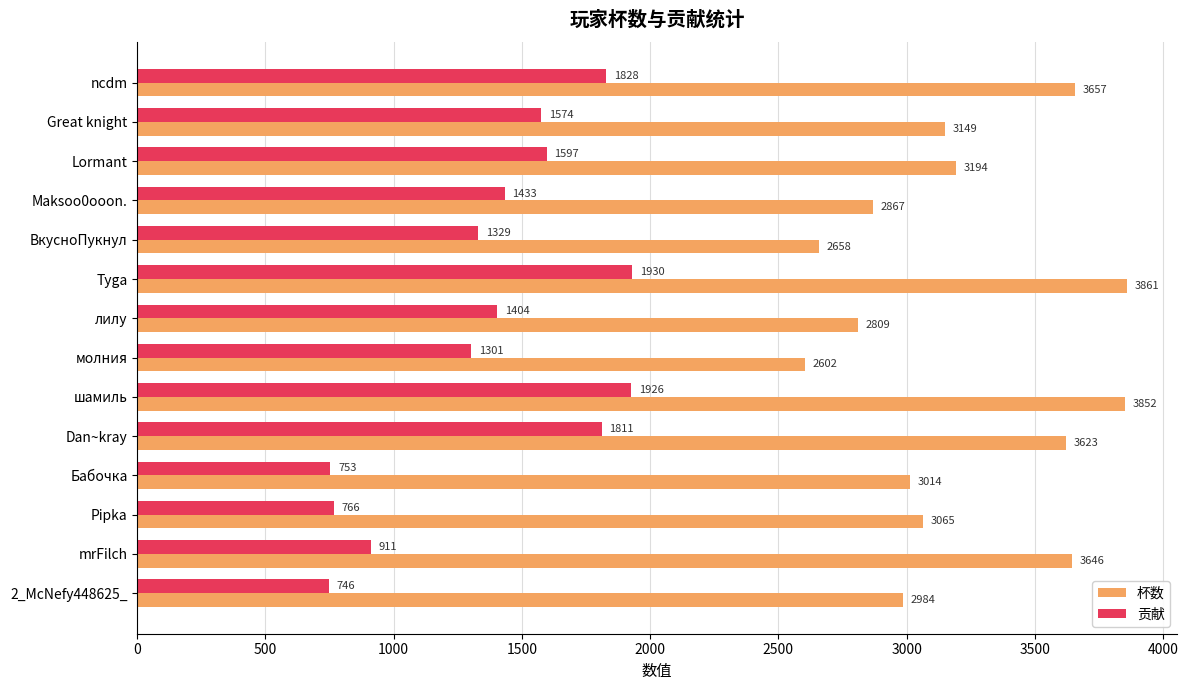

At which label is 杯数 closest to 3231?

Lormant